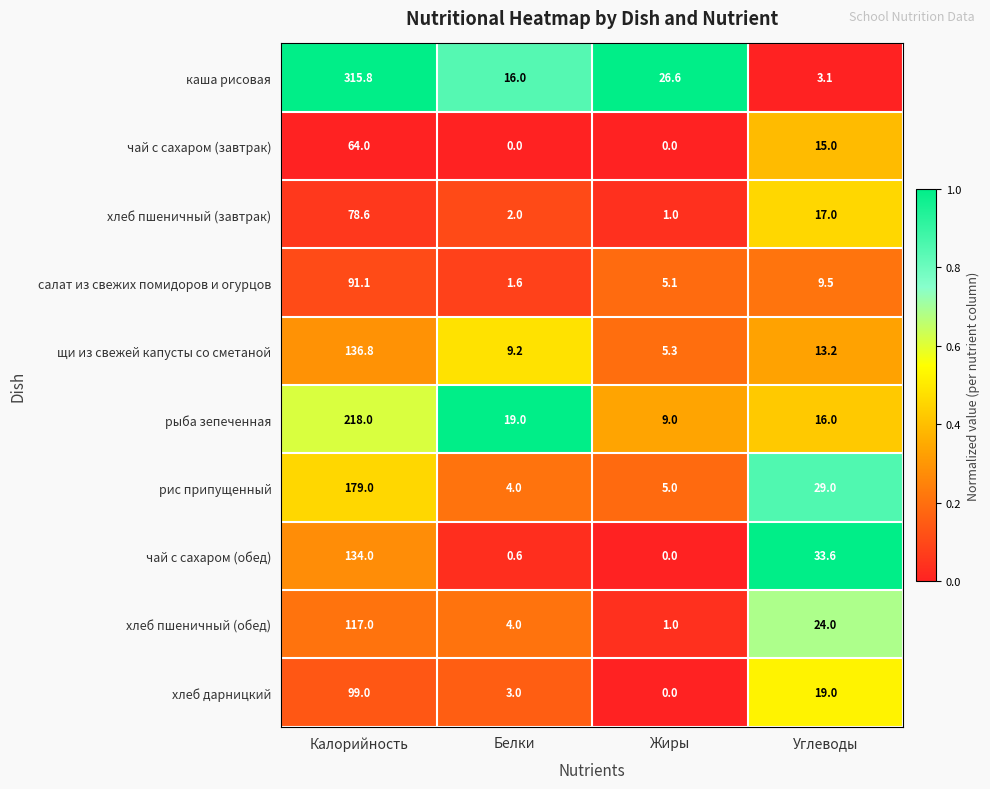

At which category does the chart reach its peak across all series?

Калорийность